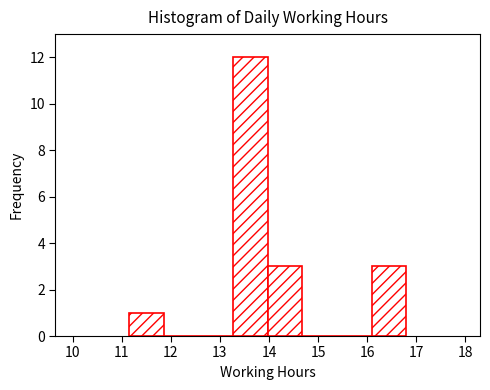

Reading left to right, list every bar in this chart as the range it spans on the x-axis followed by its height. Neither the bar edges nor the heights are printed on the chart, so give them approximately, as read against the axes.

11.2 to 11.9: 1
11.9 to 12.6: 0
12.6 to 13.3: 0
13.3 to 14.0: 12
14.0 to 14.7: 3
14.7 to 15.4: 0
15.4 to 16.1: 0
16.1 to 16.8: 3